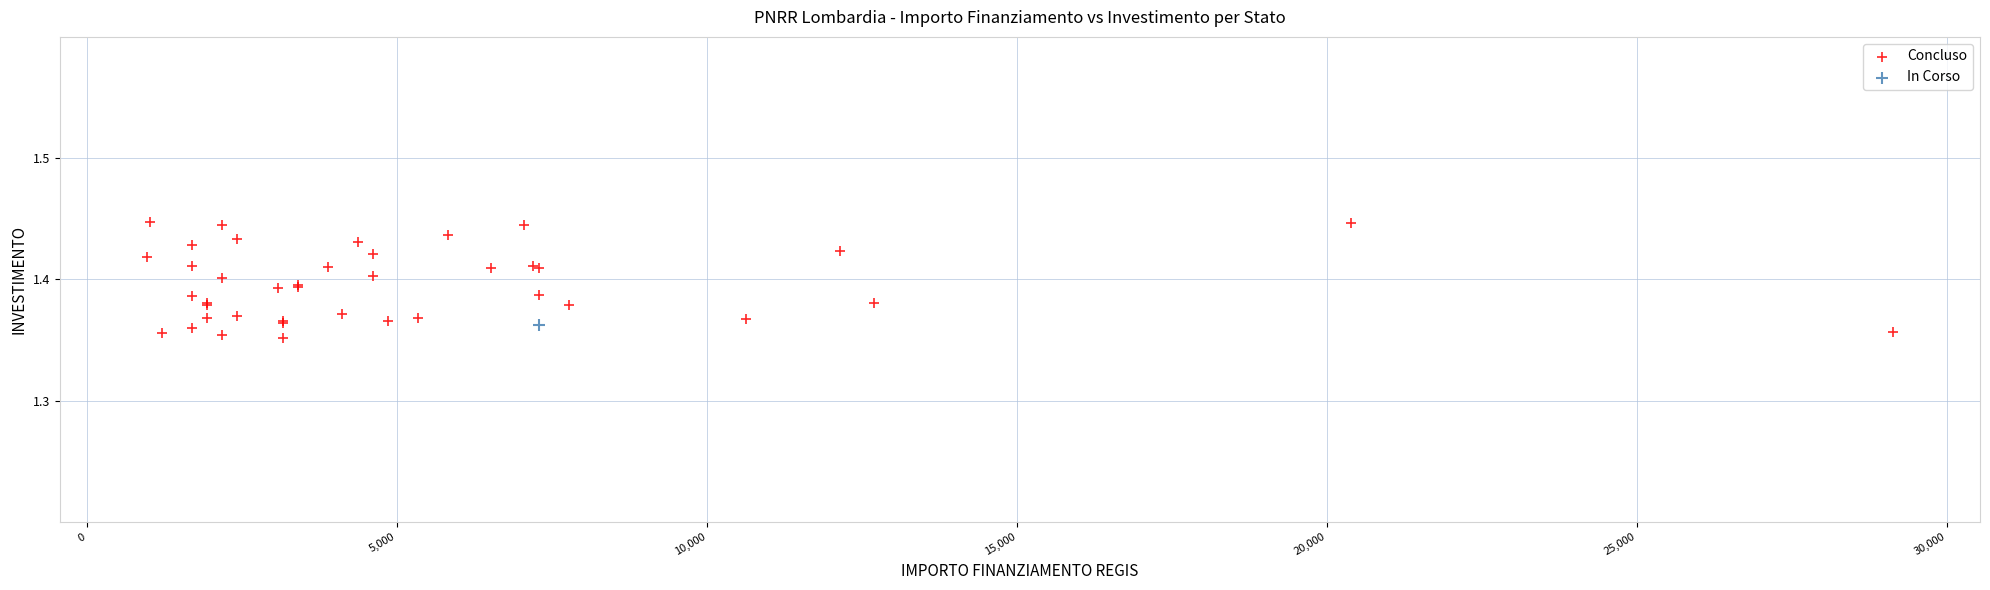

What are all the series names shown in the legend?

Concluso, In Corso